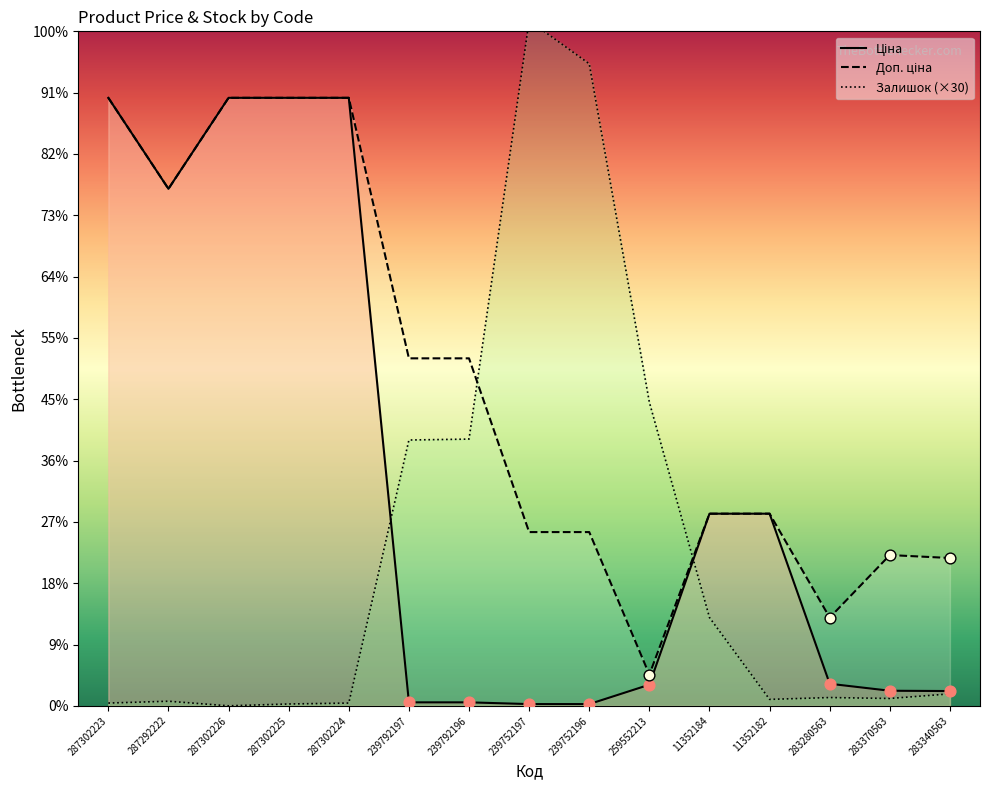

Which series contains the highest Y value?

Залишок